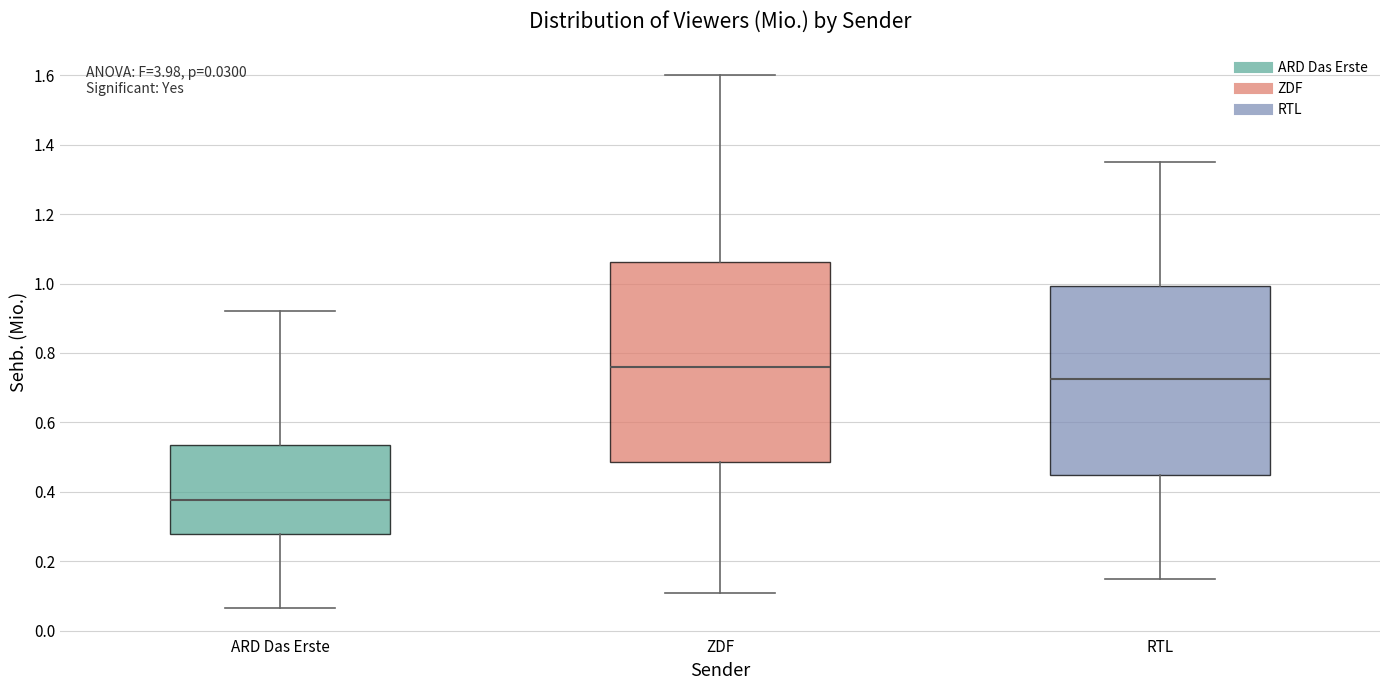

Comparing the boxes themselves (not the whiskers), which one is the tallest?

ZDF